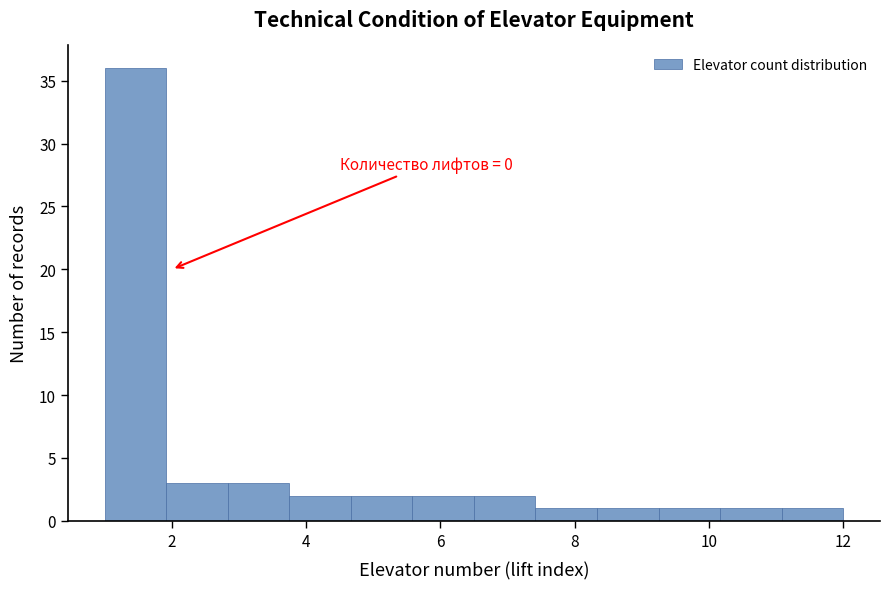

Which range on the x-axis has the tallest bar?

1.0 to 2.0